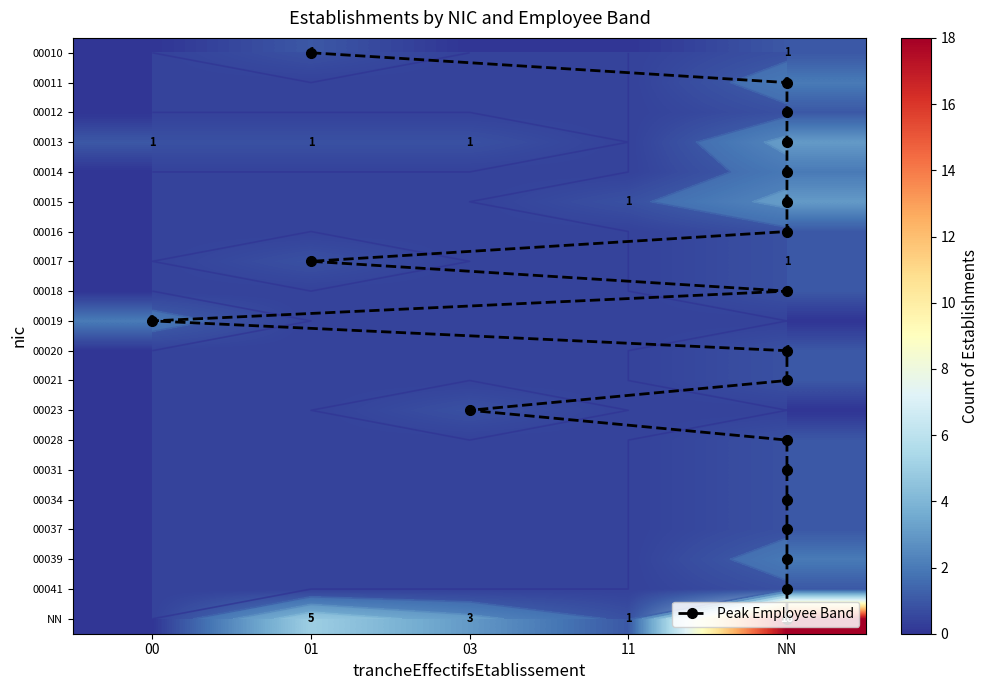

Reading right to left, what are all the values shown in this chart?

NN: 0	18	1	3	5
00010: 0	1	0	0	1
00011: 0	2	0	0	0
00012: 0	1	0	0	0
00013: 1	3	0	1	1
00014: 0	2	0	0	0
00015: 0	3	1	0	0
00016: 0	1	0	0	0
00017: 0	1	0	0	1
00018: 0	1	0	0	0
00019: 2	0	0	0	0
00020: 0	1	0	0	0
00021: 0	1	0	0	0
00023: 0	0	0	1	0
00028: 0	1	0	0	0
00031: 0	1	0	0	0
00034: 0	1	0	0	0
00037: 0	1	0	0	0
00039: 0	2	0	0	0
00041: 0	1	0	0	0